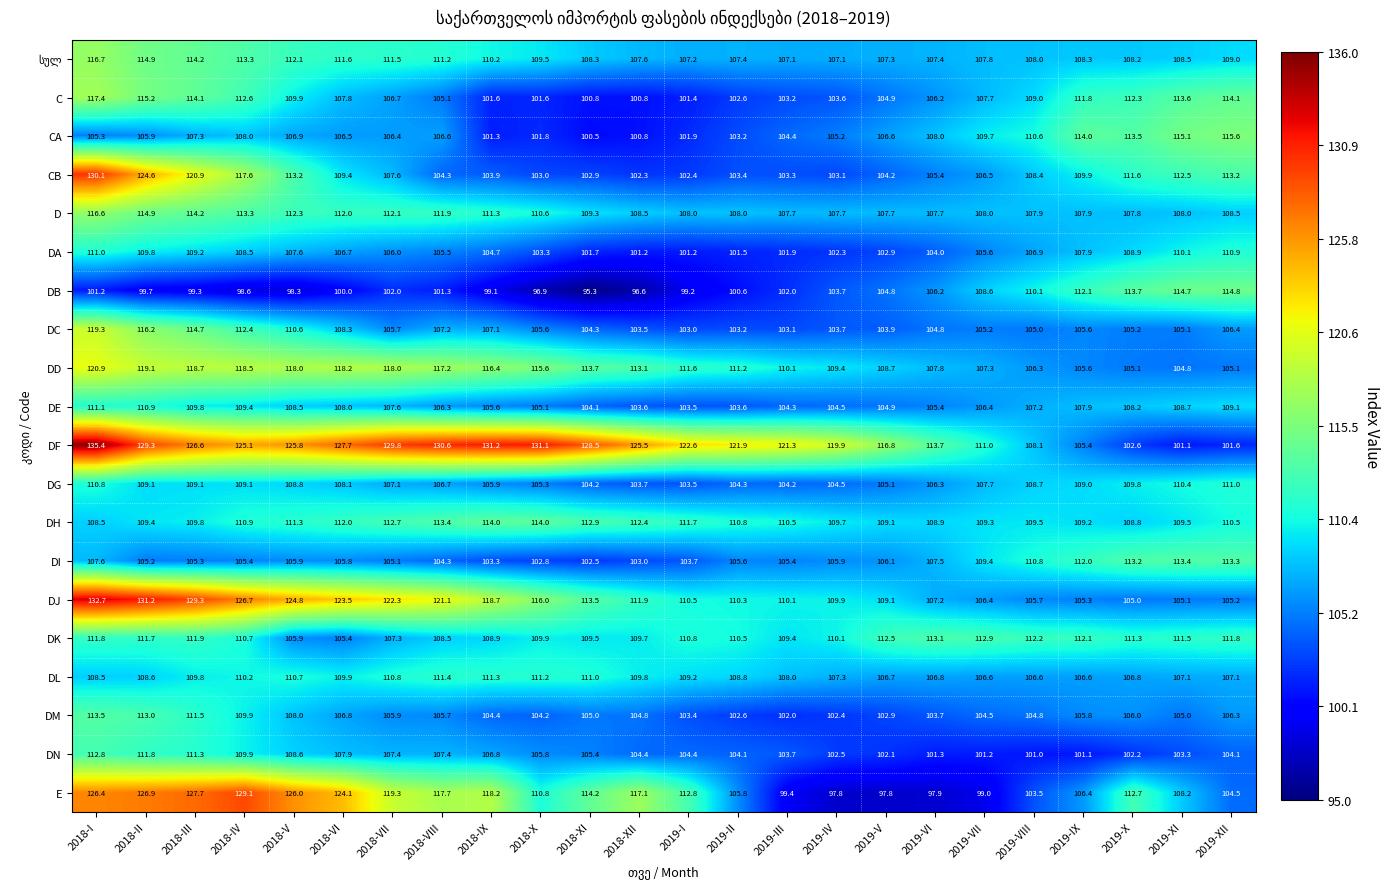

Which series has the largest range (max minus min)?

DF